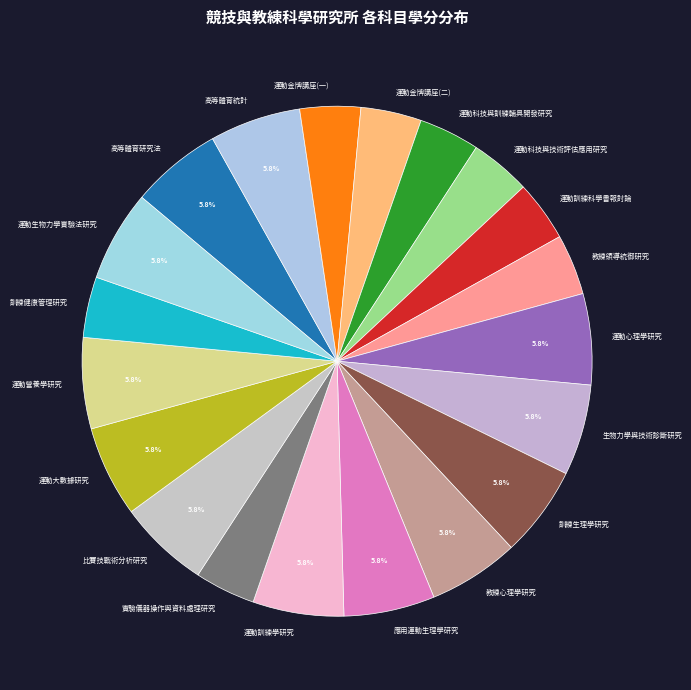

What percentage is the 運動科技與訓練輔具開發研究 slice, to the nearest percent?

4%